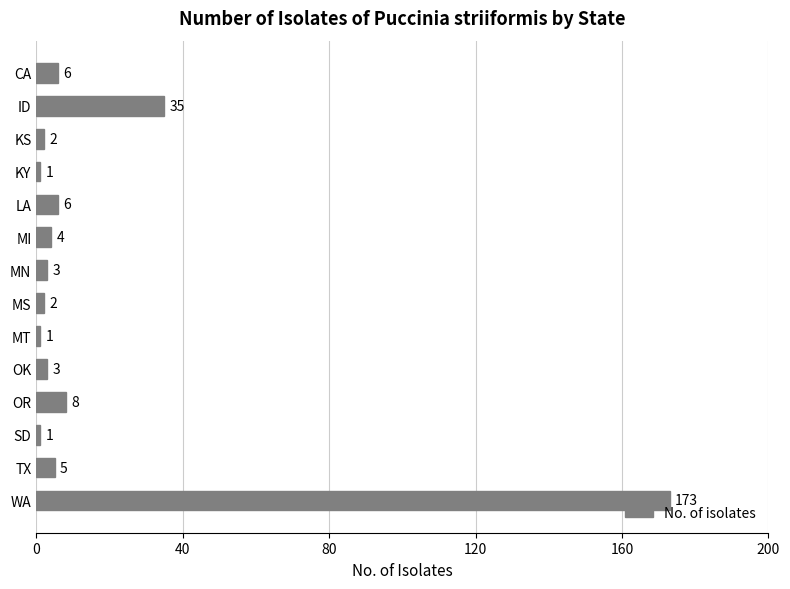

What is the greatest value displayed?

173